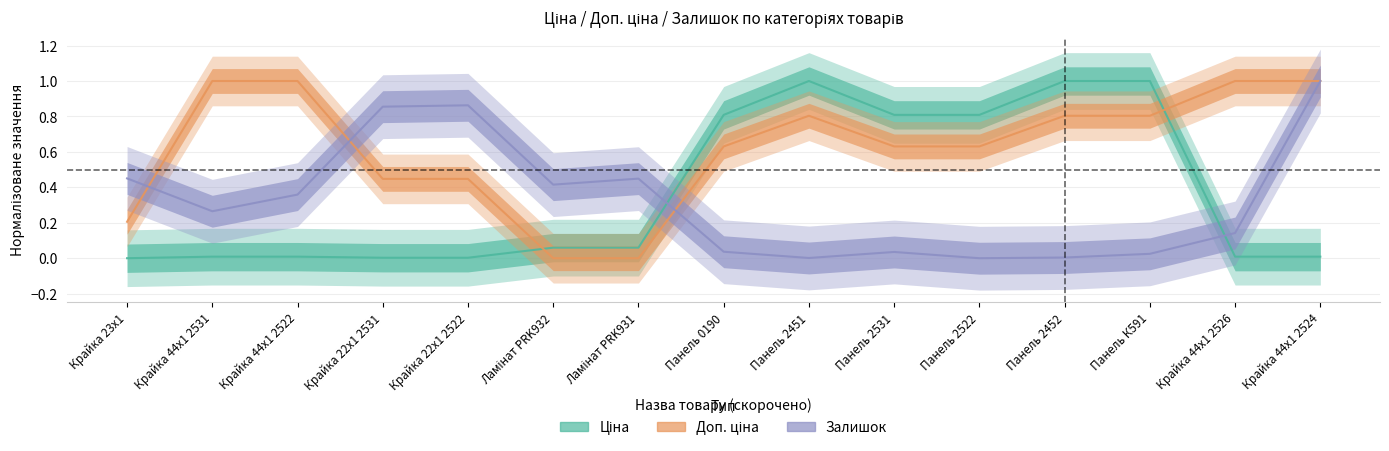

The value of Залишок at Панель 2451 is 0.0. True or false?

True